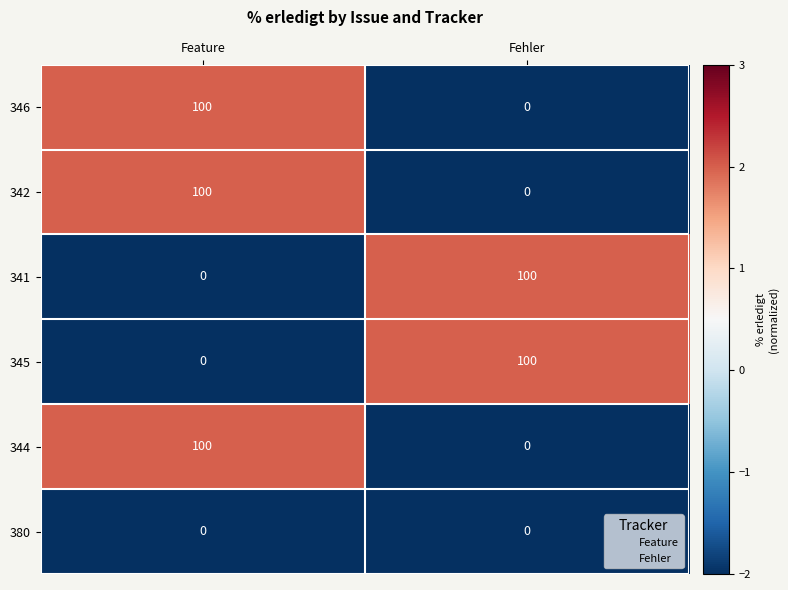

What is the sum of all 345 values?

100